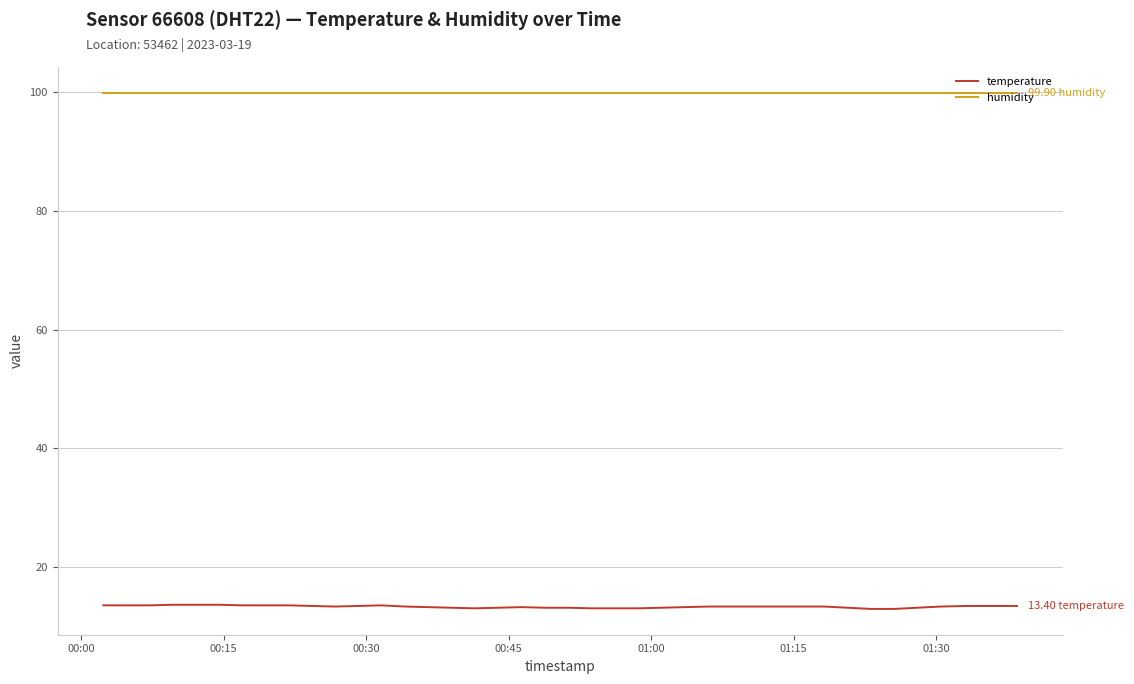

What is the sum of all temperature values?

531.1